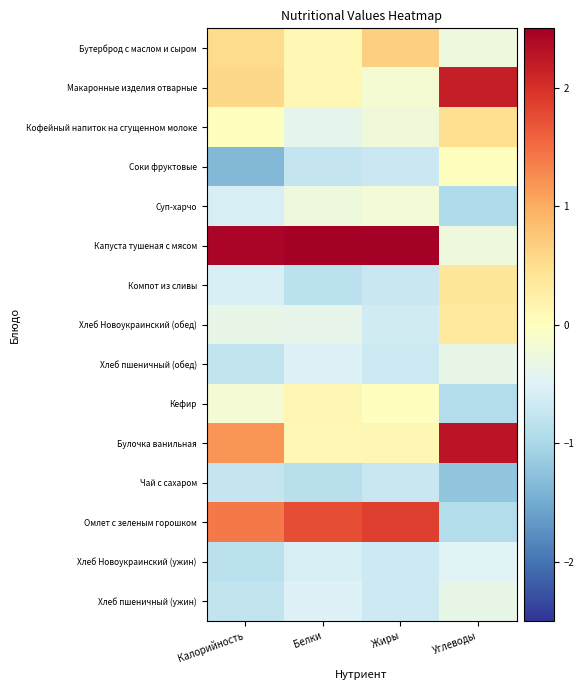

What is the minimum value shown in the chart?

-1.4